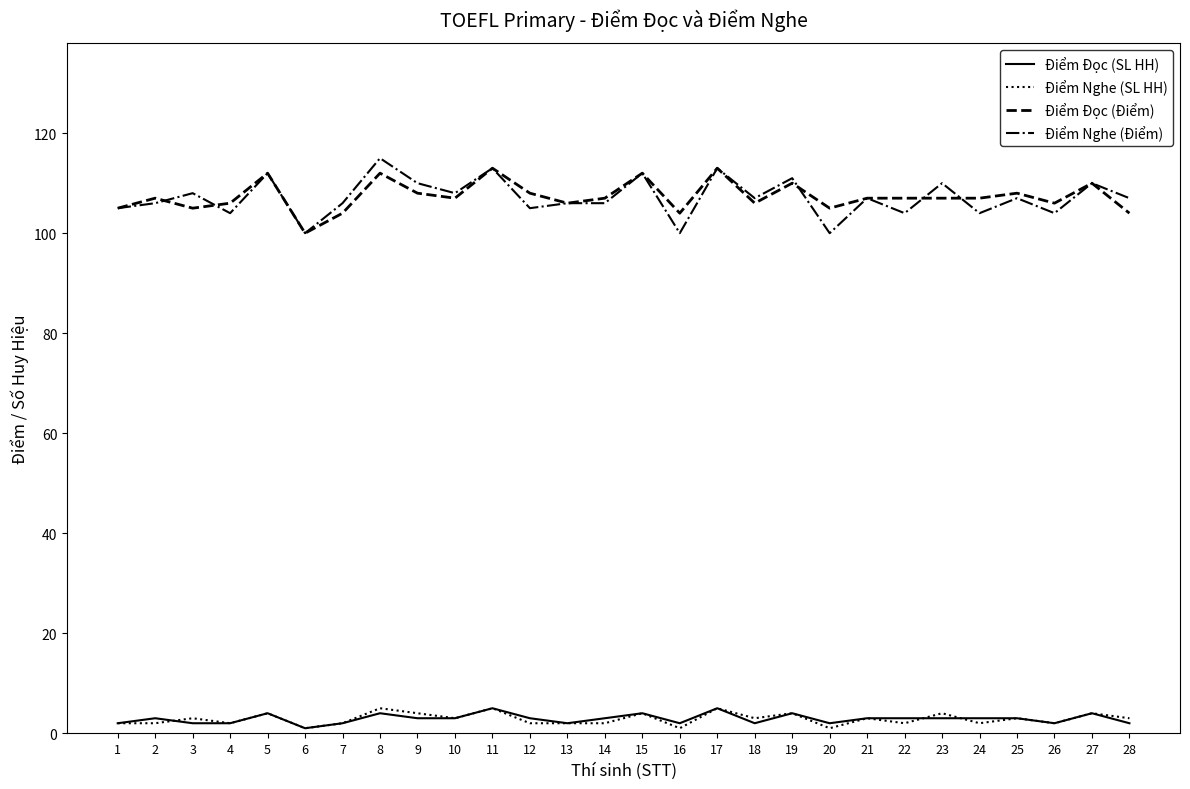

True or false: Điểm Đọc (Điểm) and Điểm Nghe (SL HH) cross at least once.

False